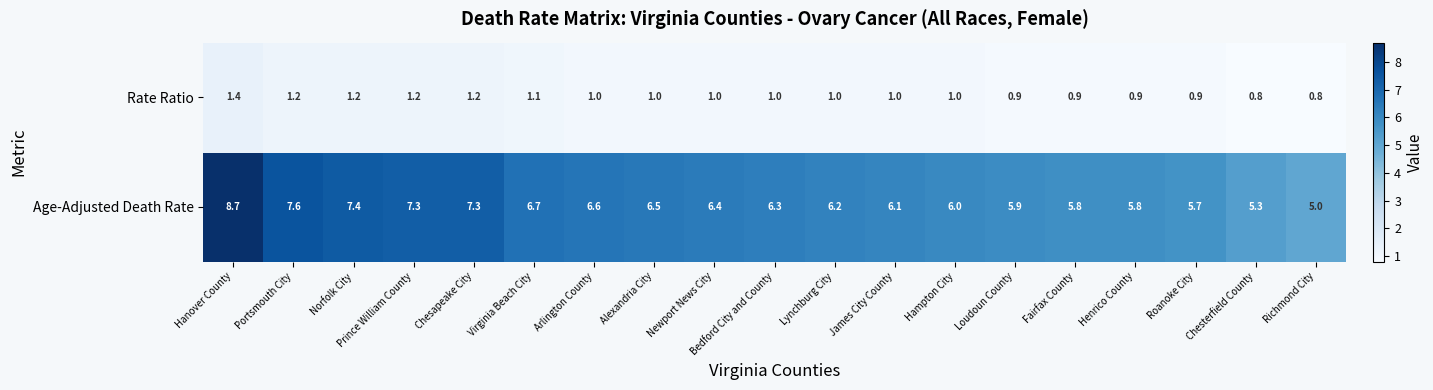

At which label does Age-Adjusted Death Rate first exceed 6?

Hanover County